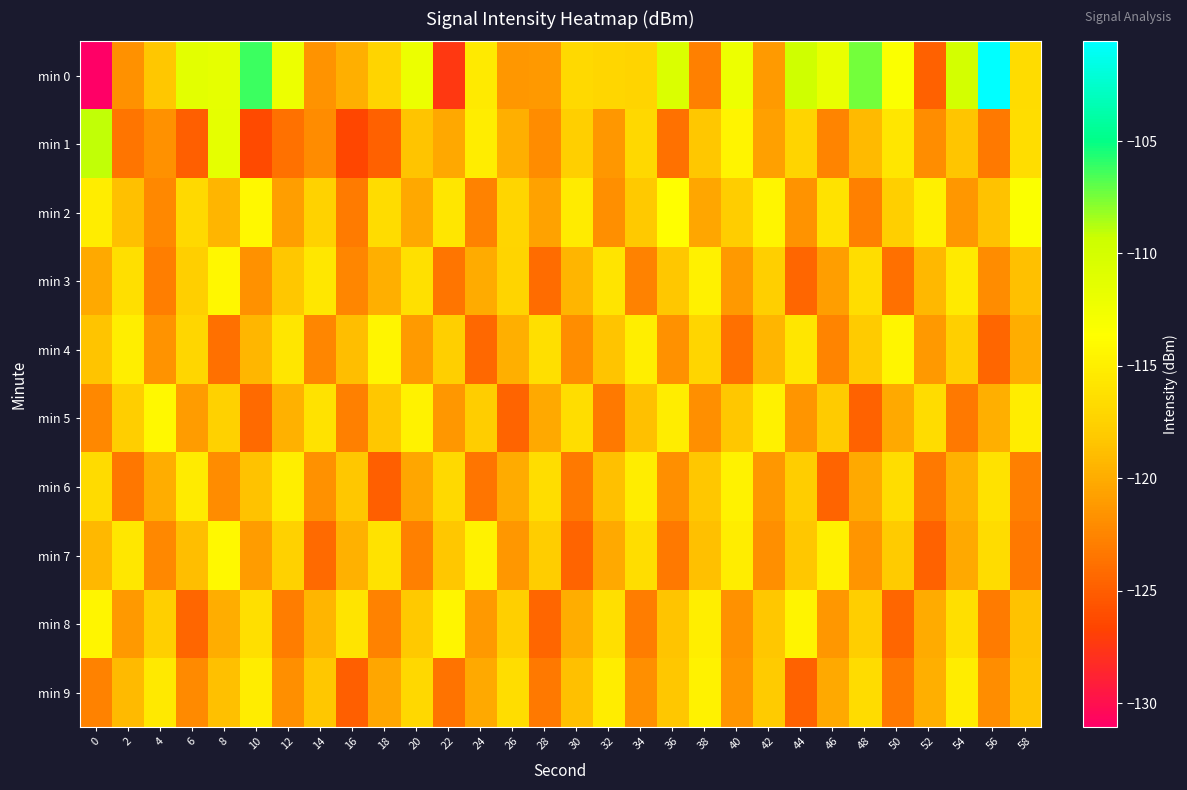

Which series has the largest total across all categories?

min 0